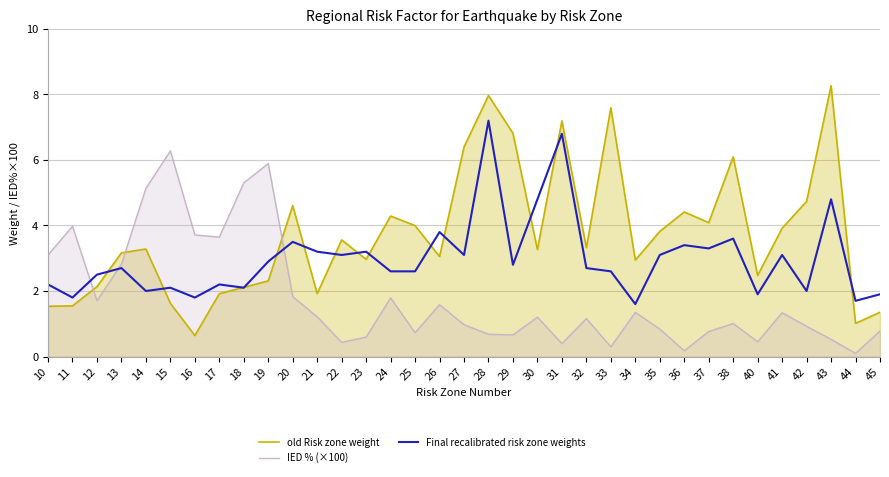

Is it true that Final recalibrated risk zone weights equals 3.1 at 22?

True